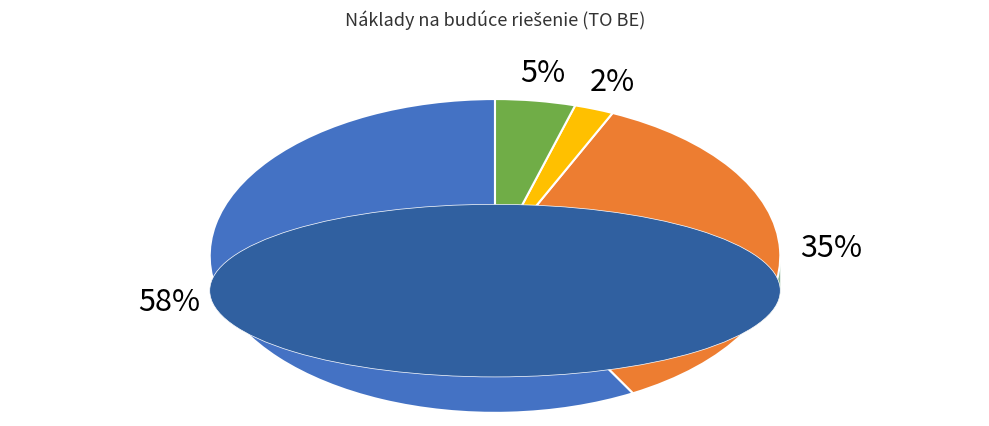

To the nearest percent, what is the combined percentage of Aplikácie - sumár prevádzka and Riadenie projektu?

40%